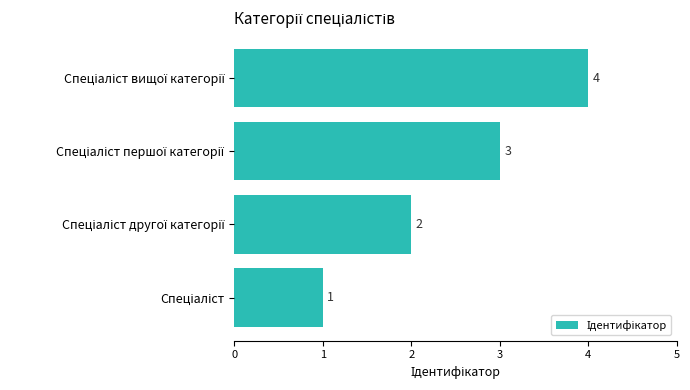

What is the difference between the maximum and minimum values?

3